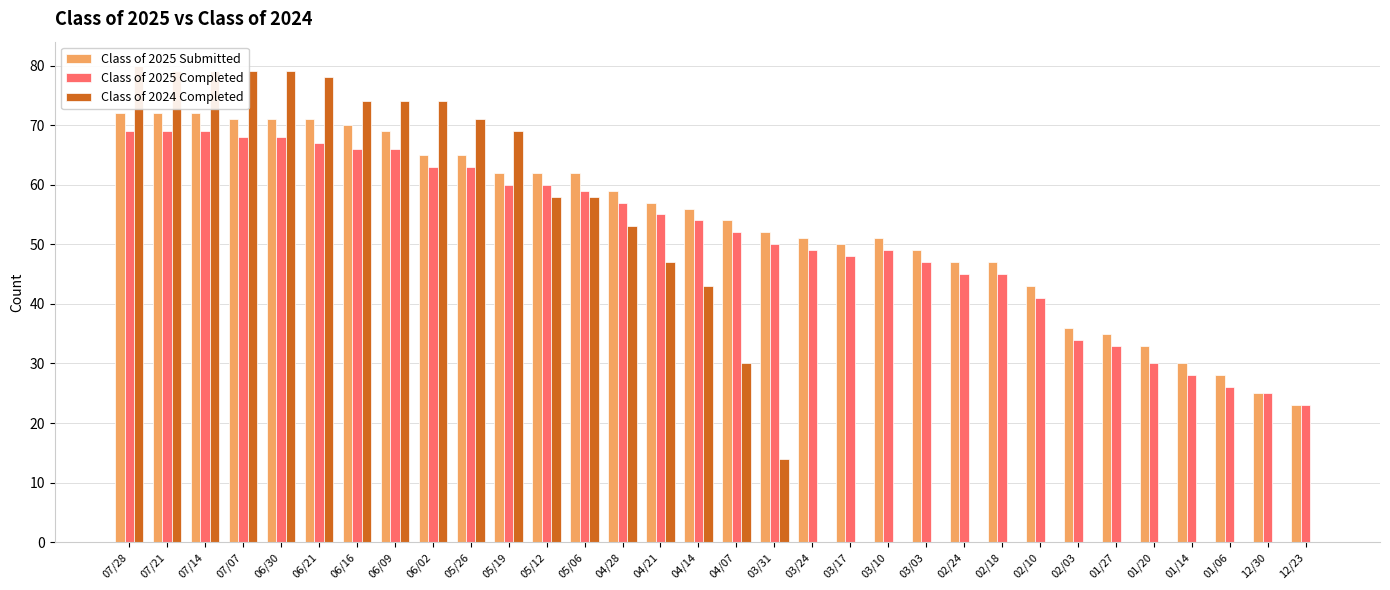

Are the bars horizontal?

No